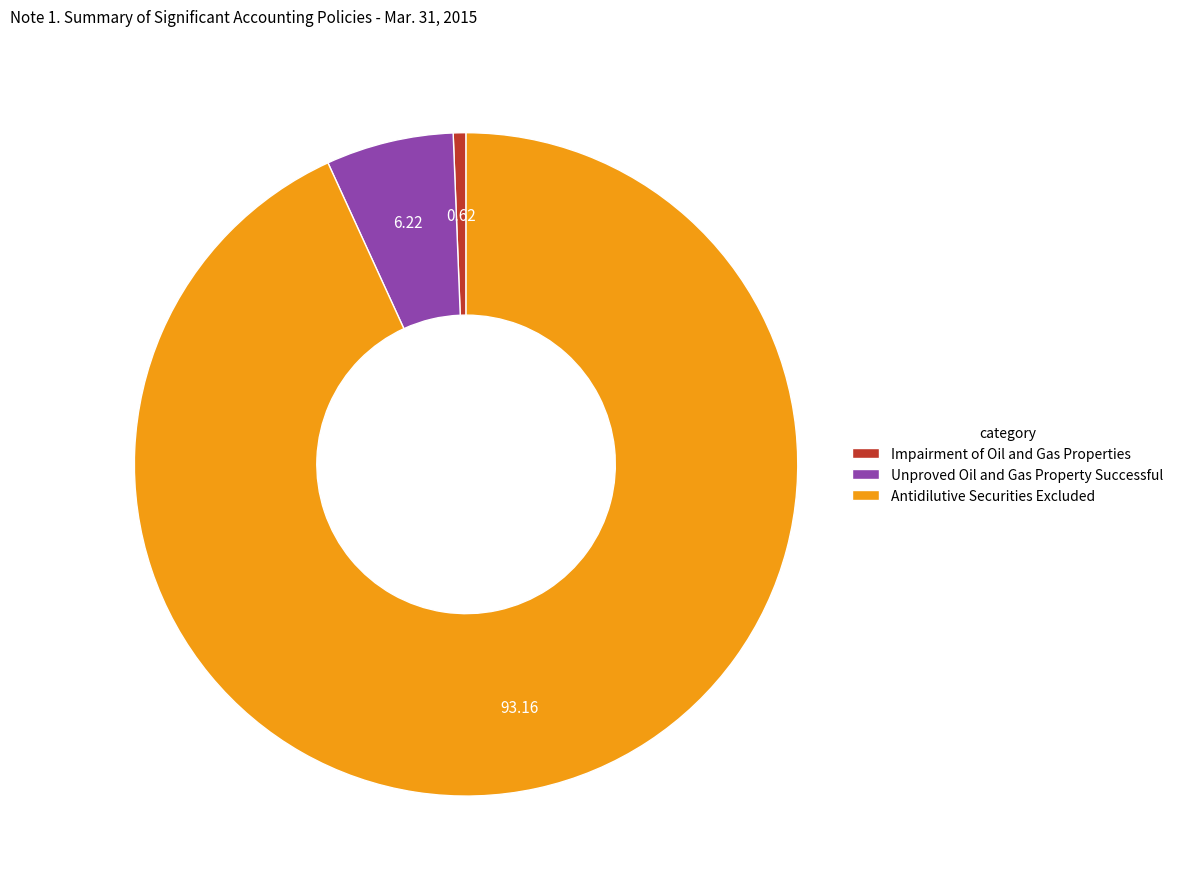

Which category has the smallest portion of the pie?

Impairment of Oil and Gas Properties